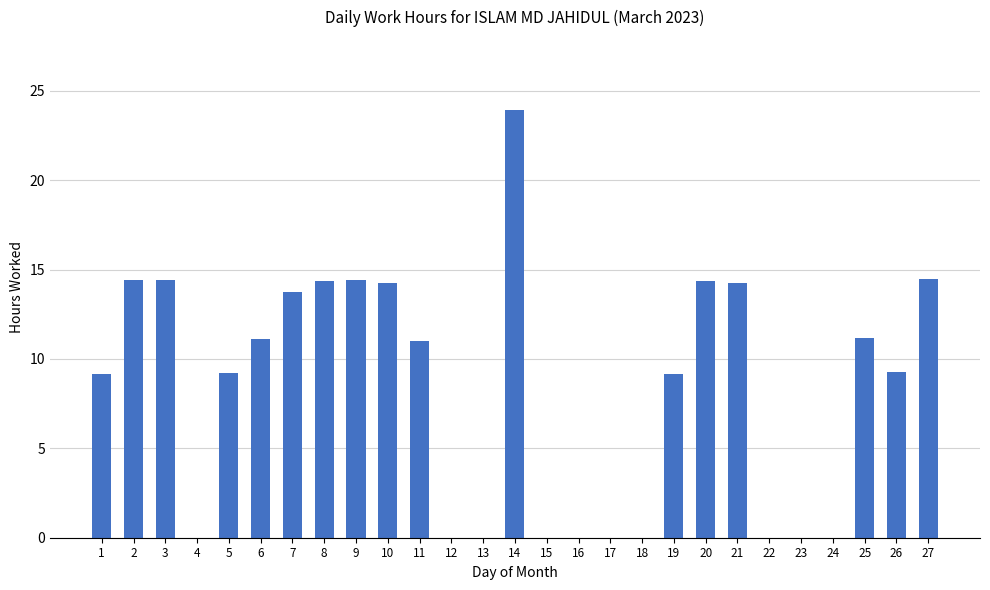

Count the number of values greater than 9.

17